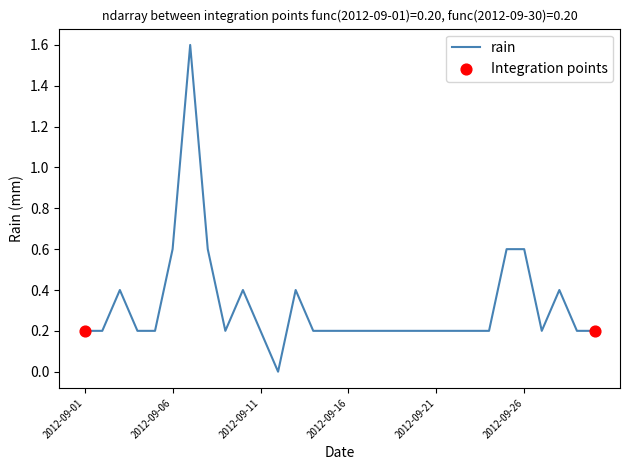

What is the greatest value displayed?

1.6